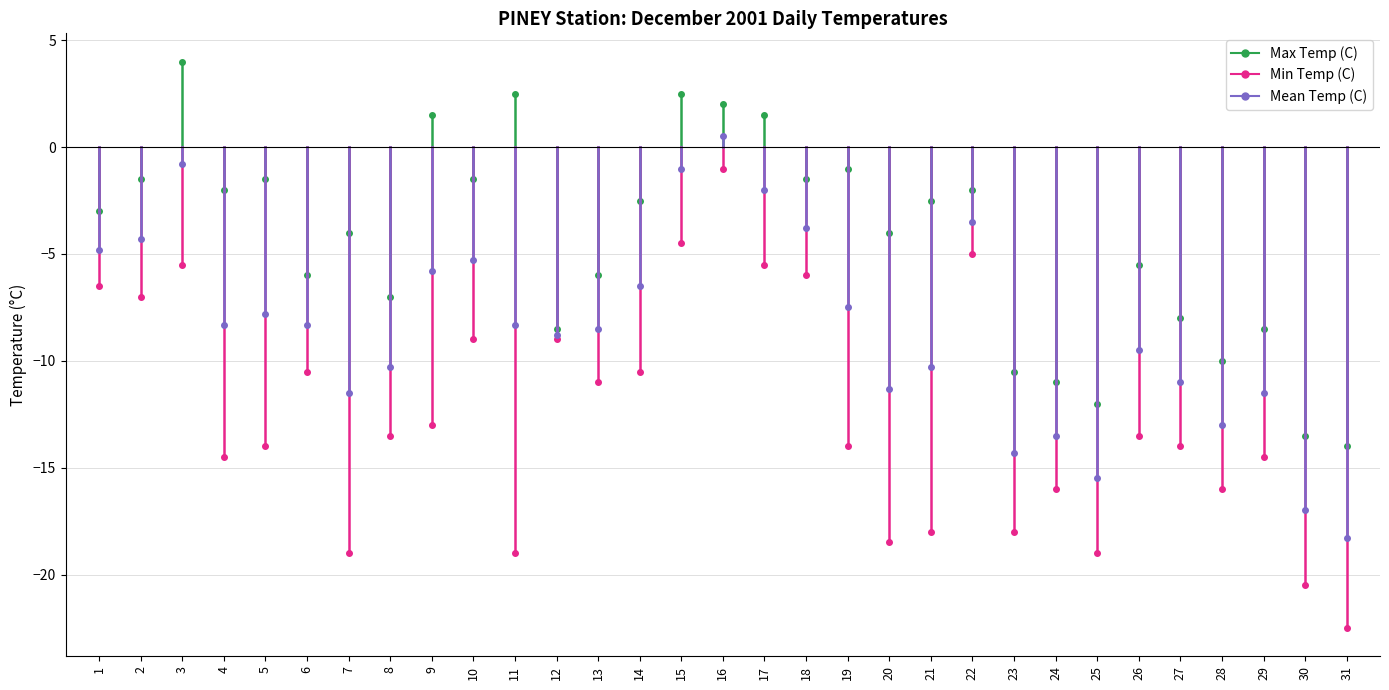

Count the number of categories in the chart.

31